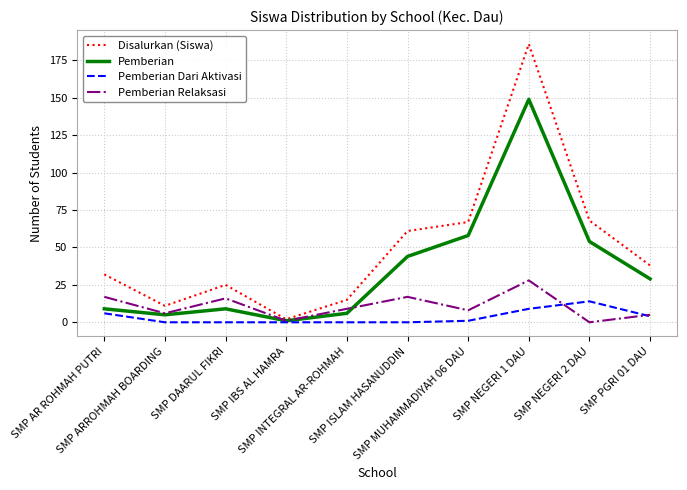

How many lines are shown in the chart?

4